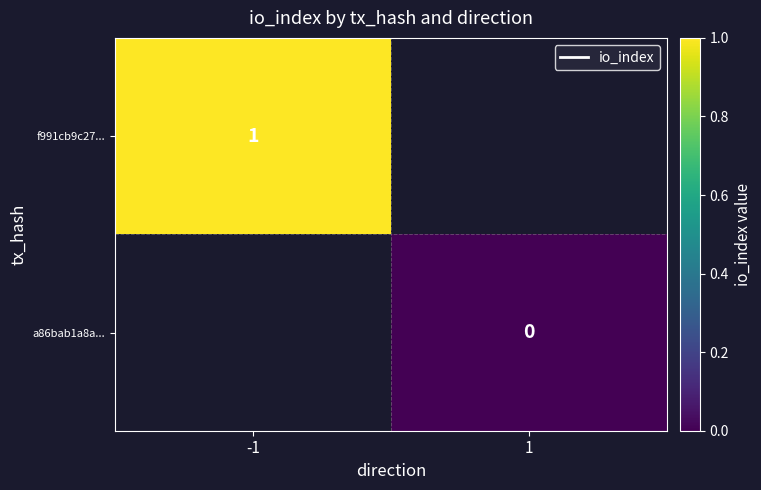

True or false: f991cb9c27... has a value of 0 at -1.

False